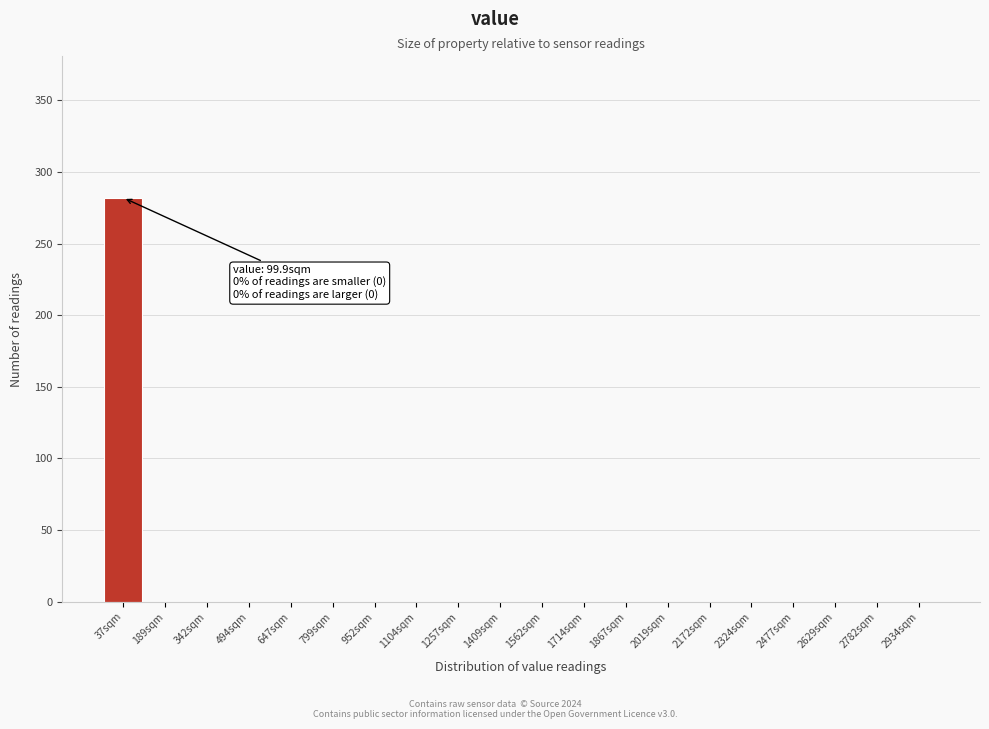

Reading left to right, extract all data points from this chart.

37sqm=282	189sqm=0	342sqm=0	494sqm=0	647sqm=0	799sqm=0	952sqm=0	1104sqm=0	1257sqm=0	1409sqm=0	1562sqm=0	1714sqm=0	1867sqm=0	2019sqm=0	2172sqm=0	2324sqm=0	2477sqm=0	2629sqm=0	2782sqm=0	2934sqm=0